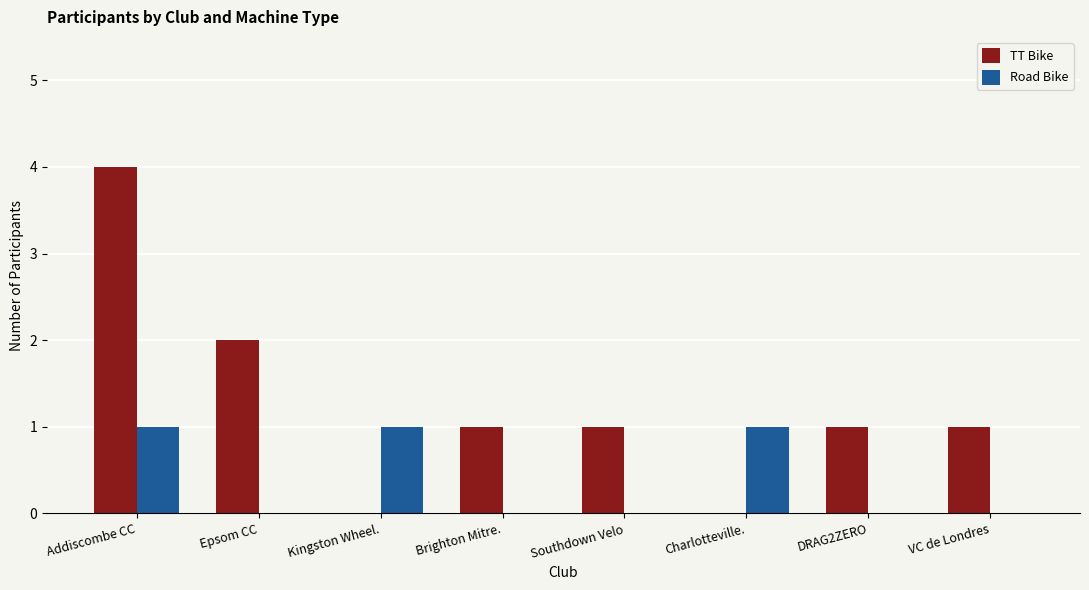

What is the total value across all series at Brighton Mitre.?

1